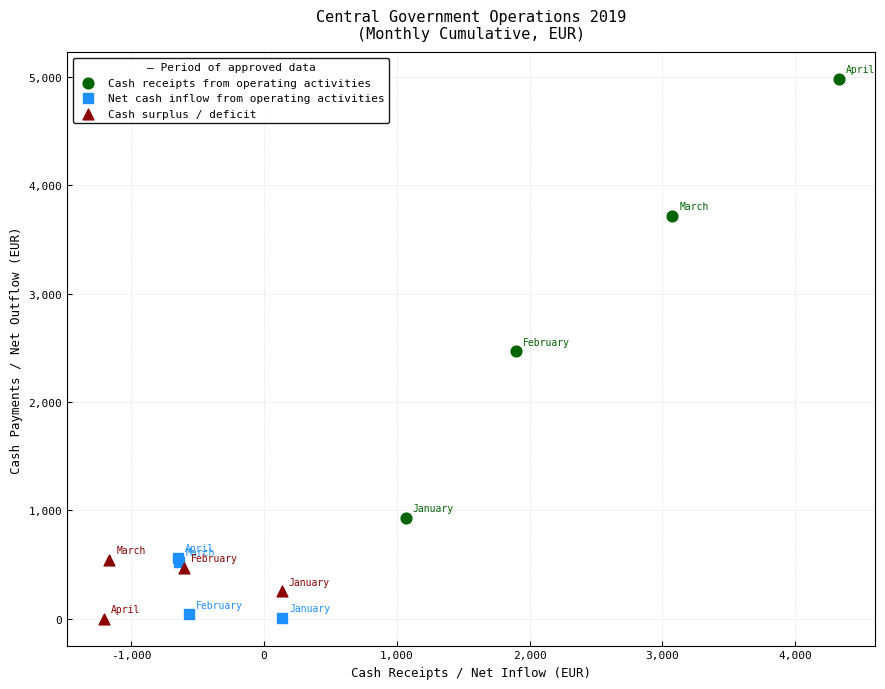

Which series reaches the maximum Y coordinate?

Cash receipts from operating activities